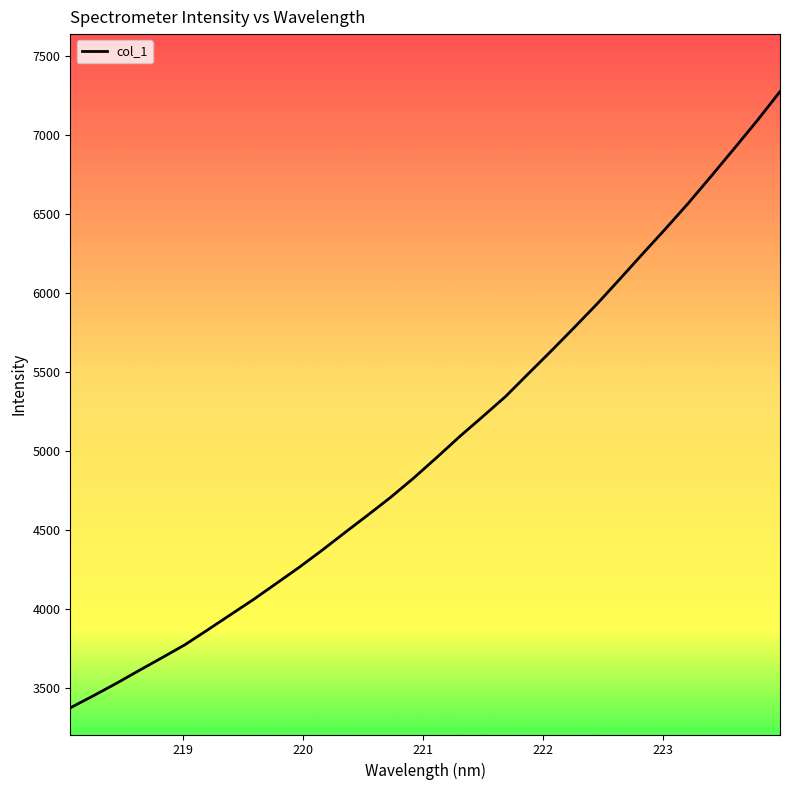

Count the number of categories in the chart.

32